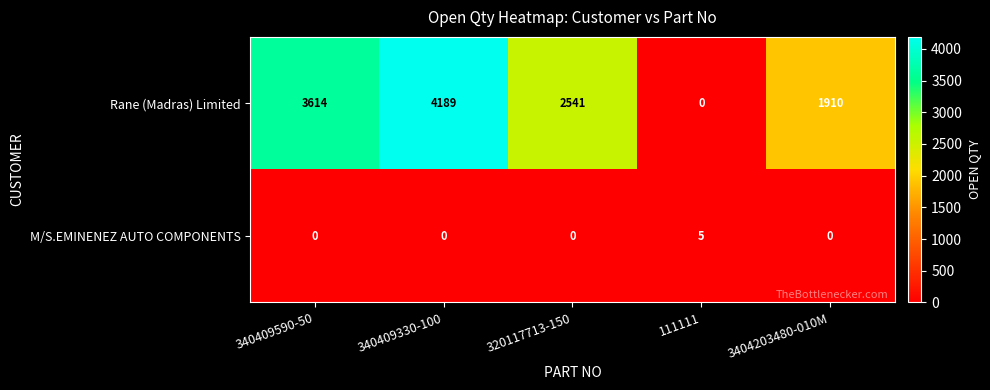

What is the difference between the M/S.EMINENEZ AUTO COMPONENTS values at 111111 and 340409330-100?

5